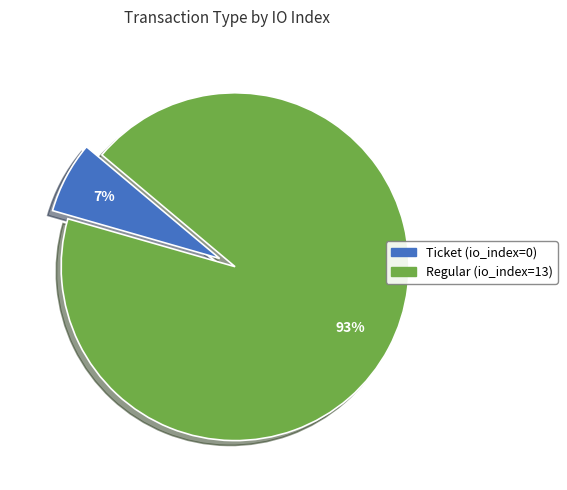

The Ticket slice represents 1% of the pie. True or false?

False